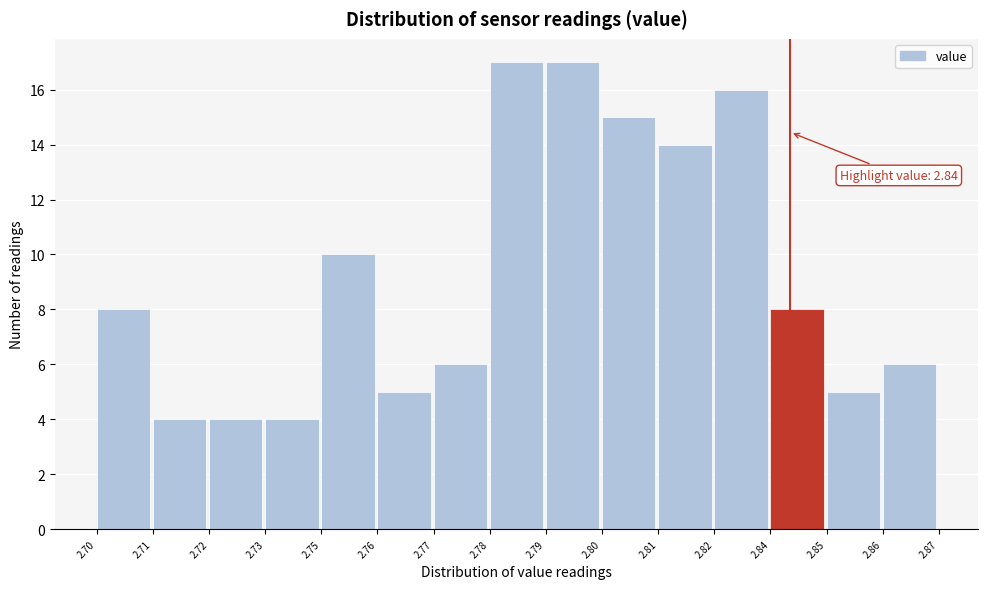

Reading left to right, extract all data points from this chart.

8	4	4	4	10	5	6	17	17	15	14	16	8	5	6